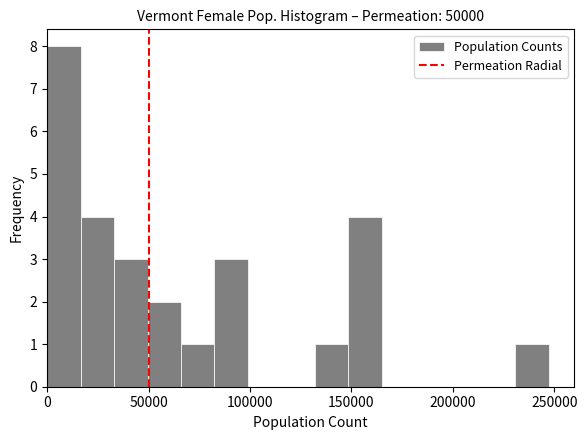

Around what value on the x-axis is the tallest bar? Give the approximate position of its centre, as read against the axis.

10000